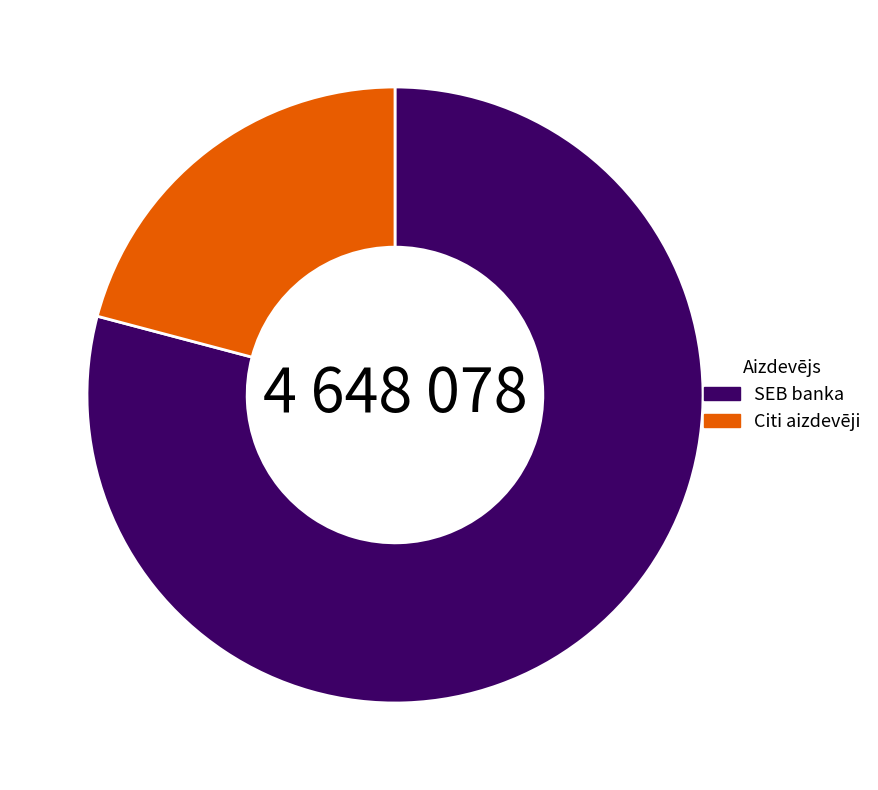

Which slice is the smallest?

Citi aizdevēji